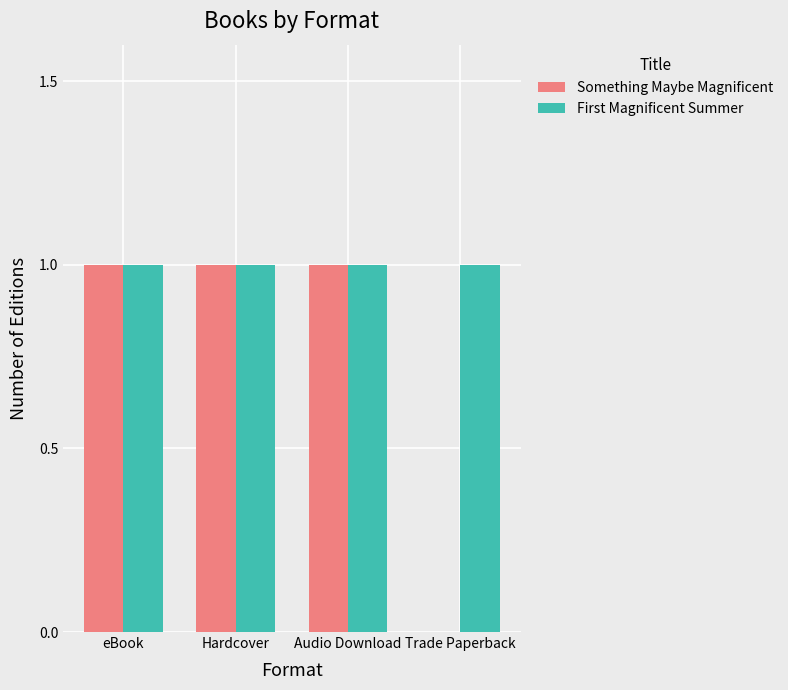

The value of First Magnificent Summer at Hardcover is 1. True or false?

True